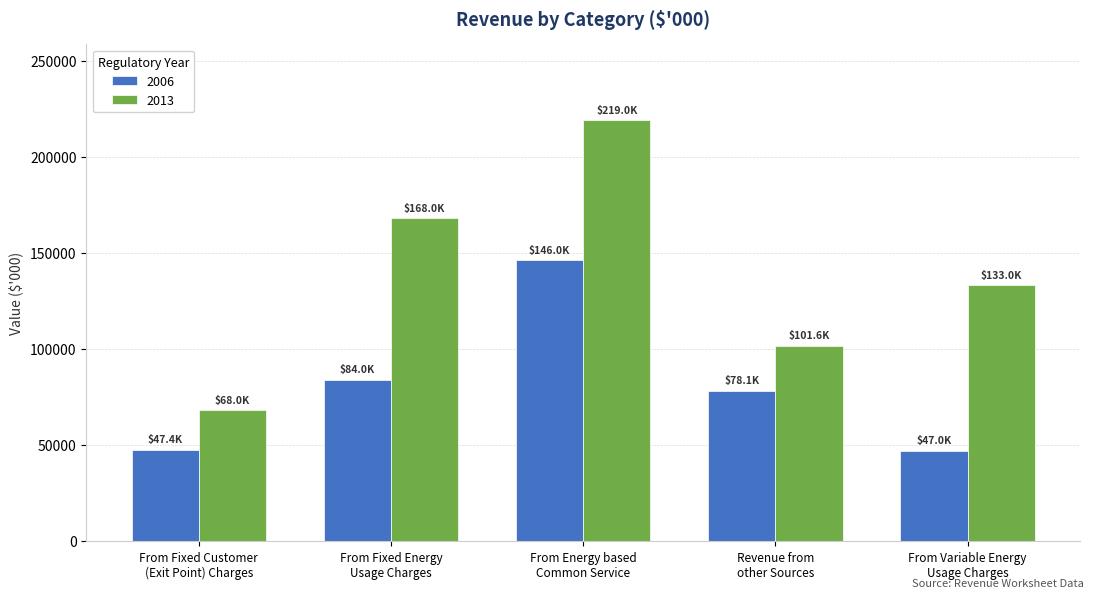

What is the sum of all 2006 values?

402588.8